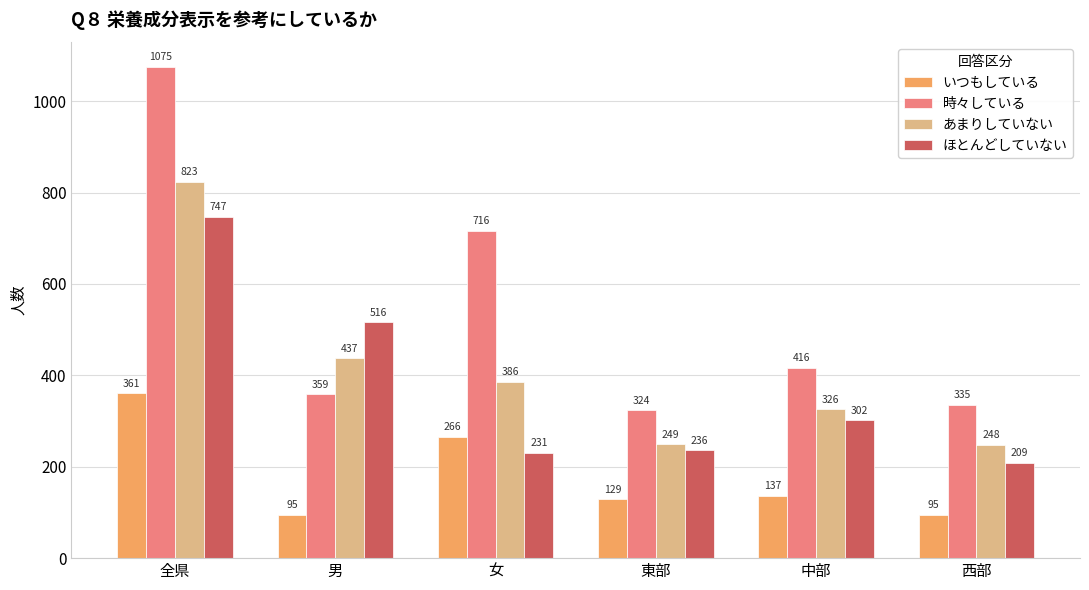

At which category is the sum across all series the highest?

全県